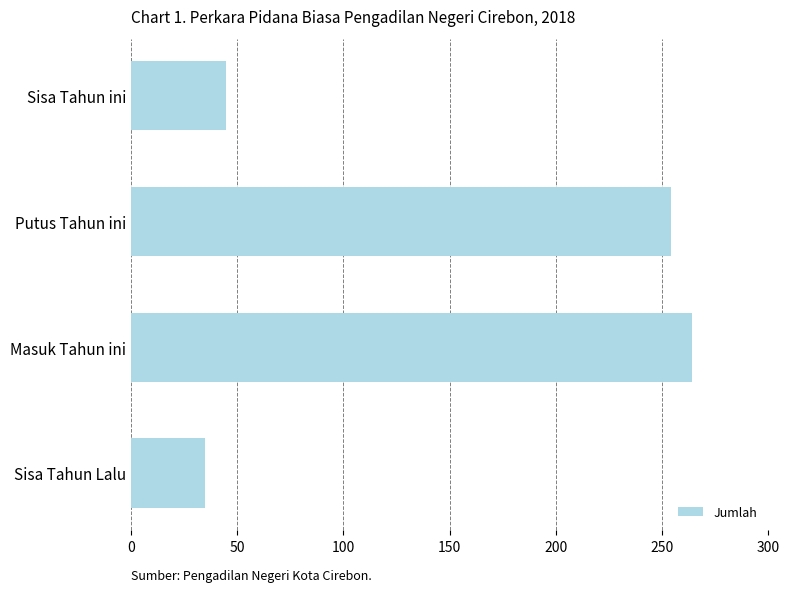

Rank the categories by value from lowest to highest.

Sisa Tahun Lalu, Sisa Tahun ini, Putus Tahun ini, Masuk Tahun ini